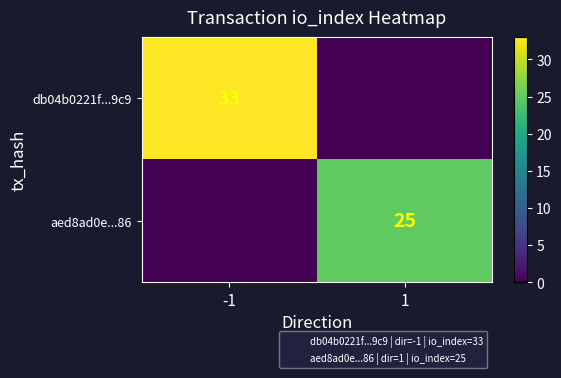

The db04b0221f...9c9 series shows 33 at -1. True or false?

True